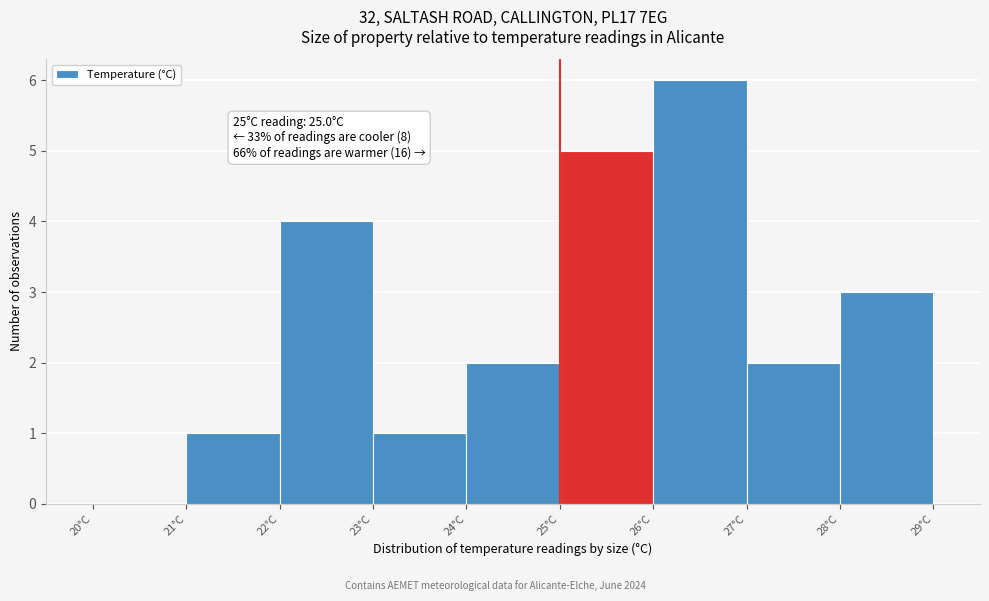

Over which range of the x-axis is the bar tallest?

26 to 27